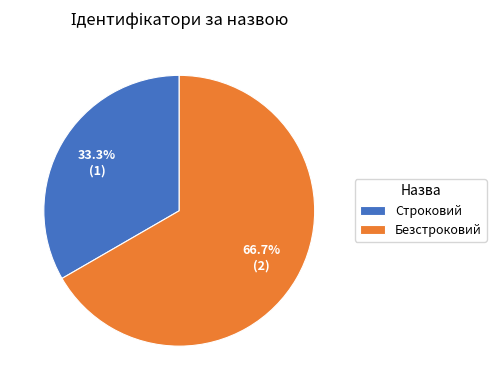

How many slices are in this pie chart?

2